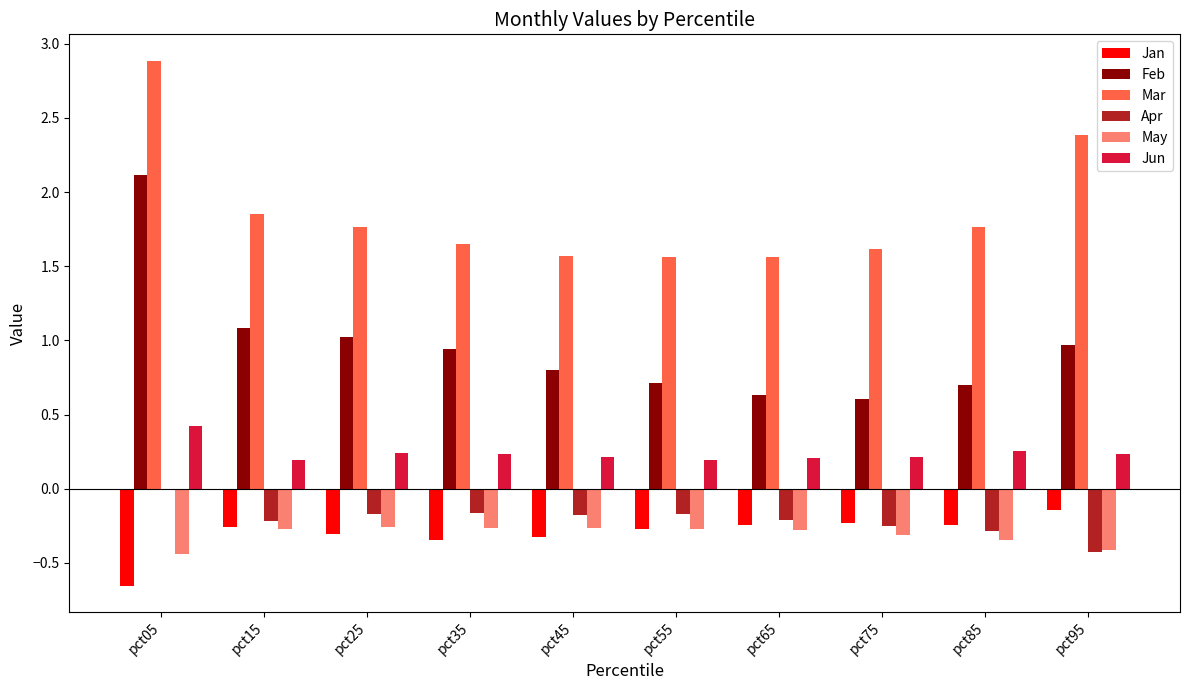

Between pct25 and pct65, which series saw the biggest shift?

Feb